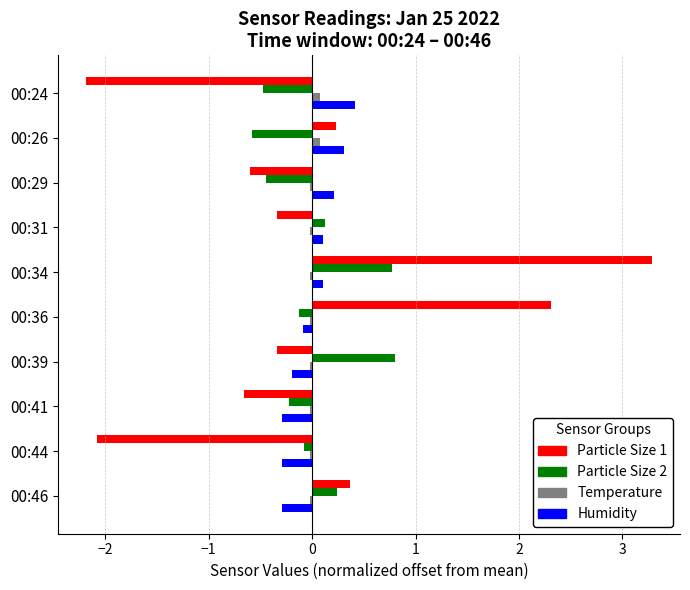

What is the minimum value shown in the chart?

-2.2